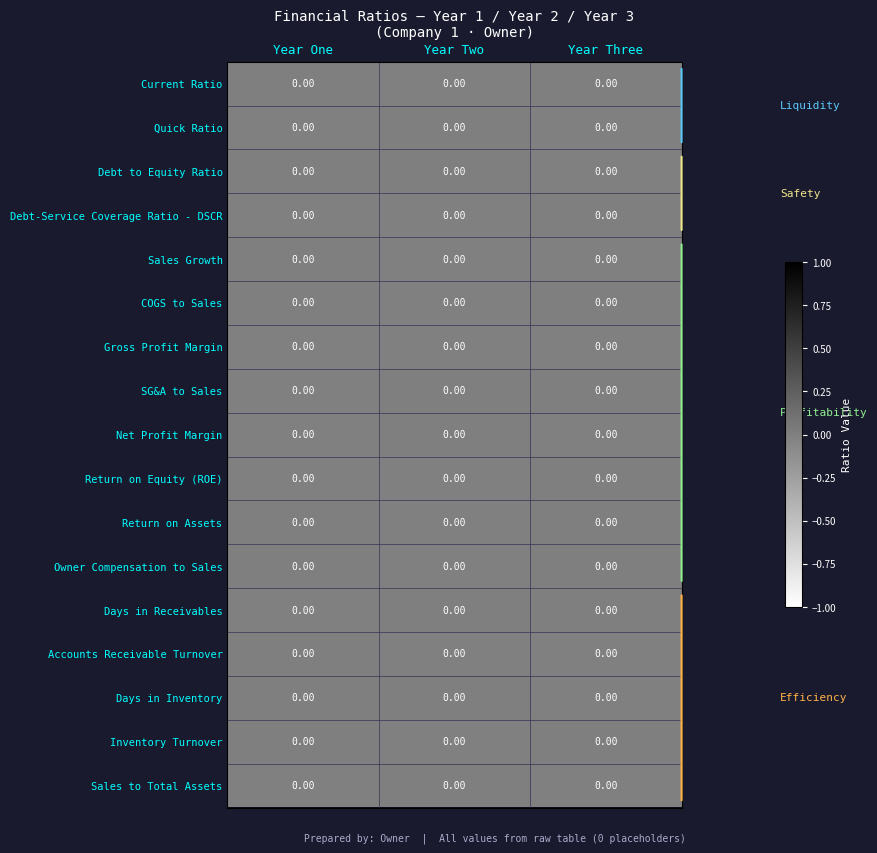

At which category is the sum across all series the highest?

Year Three